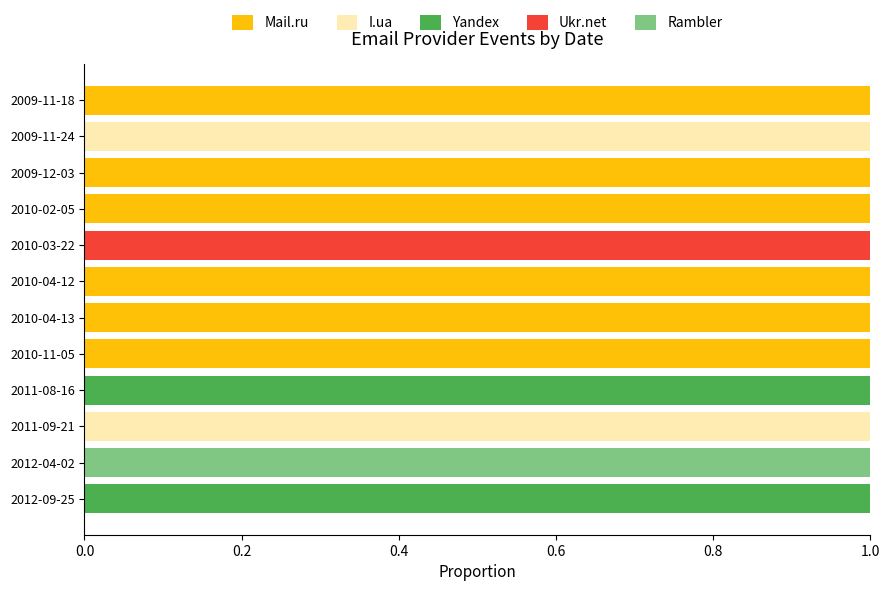

The value of Mail.ru at 2009-11-18 is 1. True or false?

True